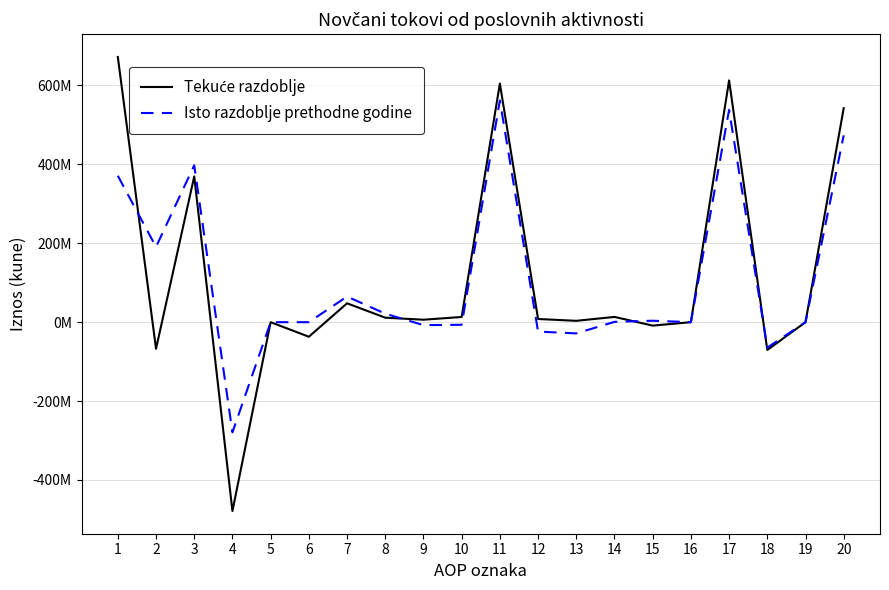

What is the difference between the second highest and second lowest values in the Tekuće razdoblje series?

683275141